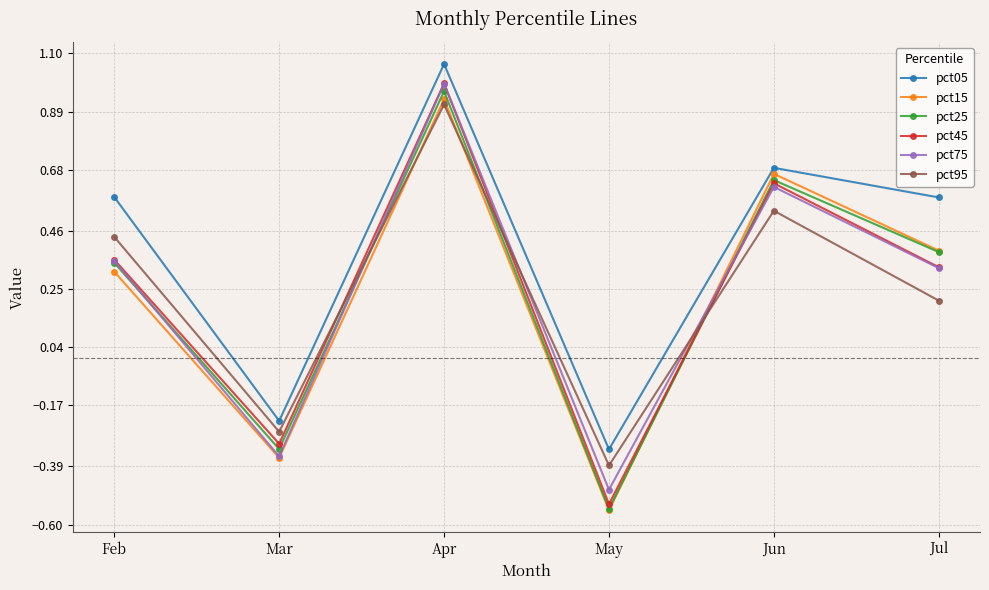

True or false: pct15 and pct25 cross at least once.

True